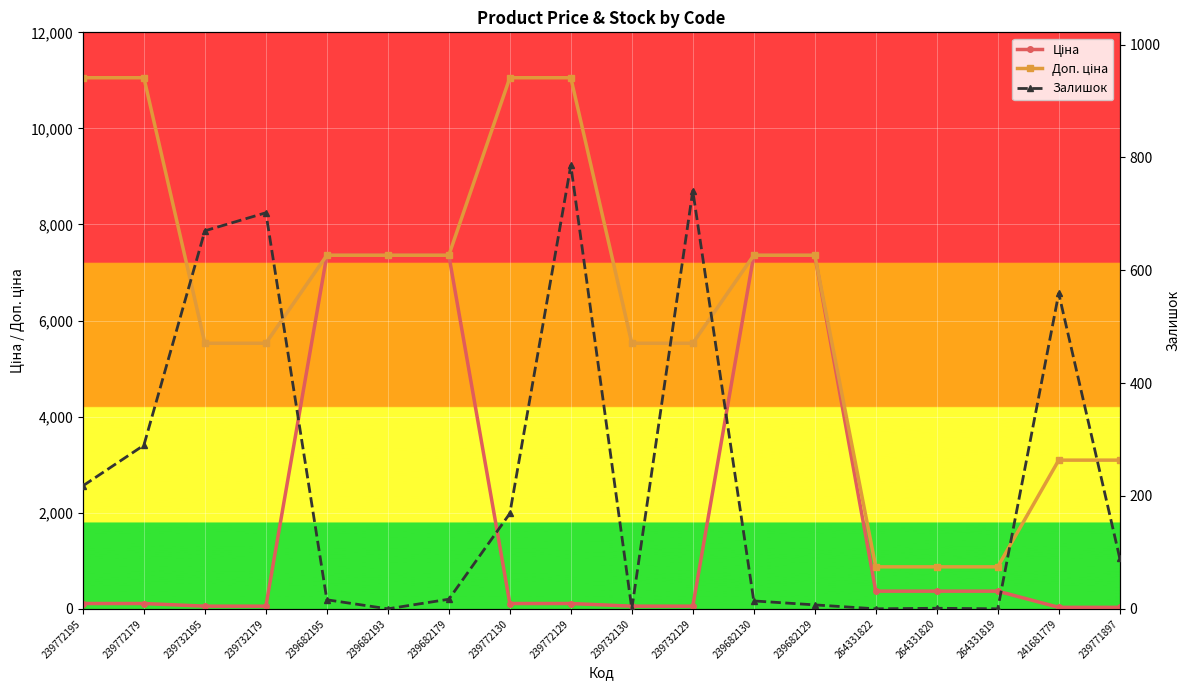

What value does the Доп. ціна series have at 241681779?

3095.0